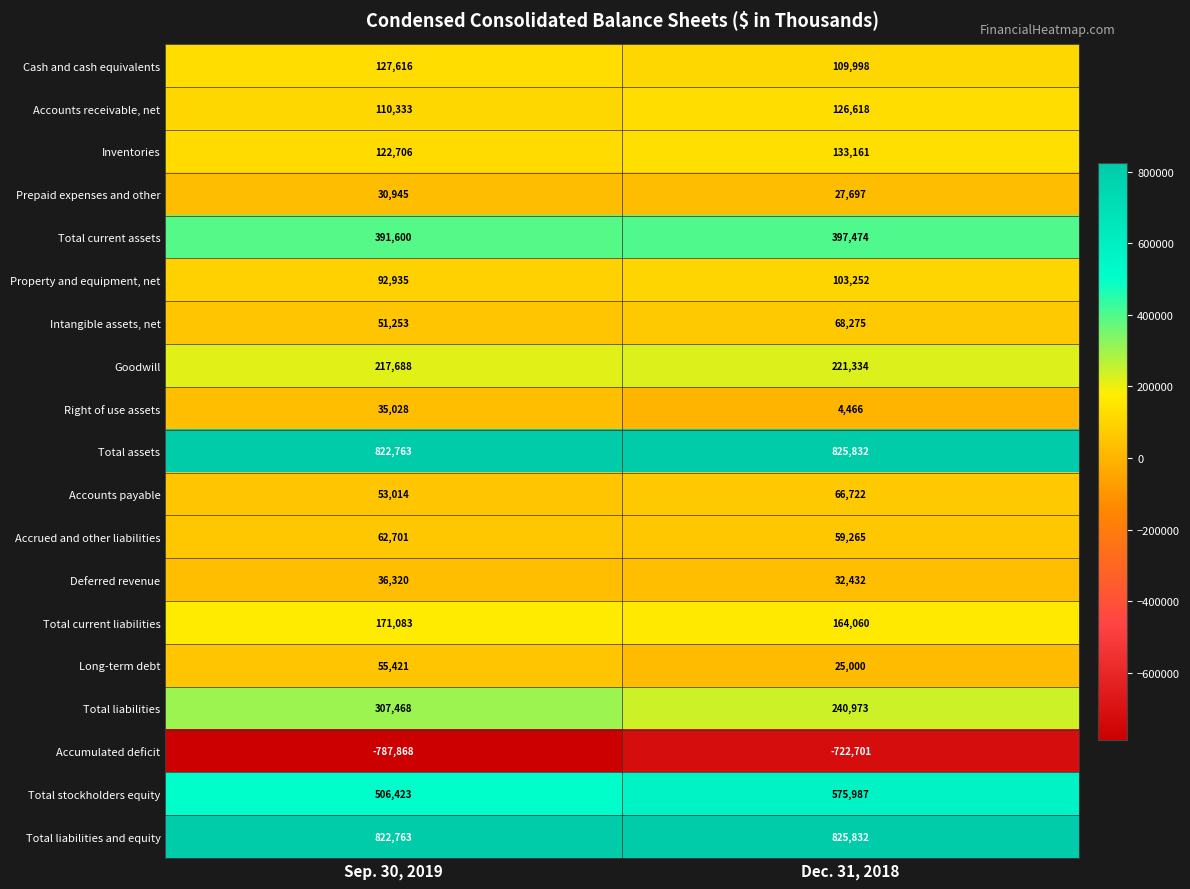

What is the total value across all series at Sep. 30, 2019?

3230192